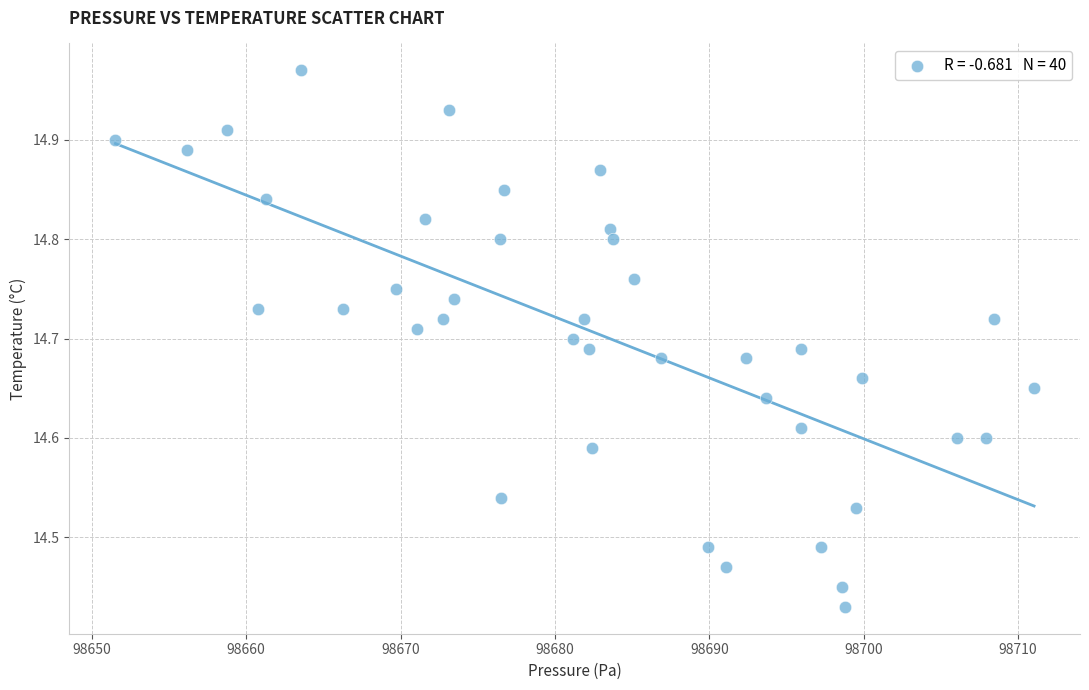

What is the range of Y values (max minus min)?

0.5